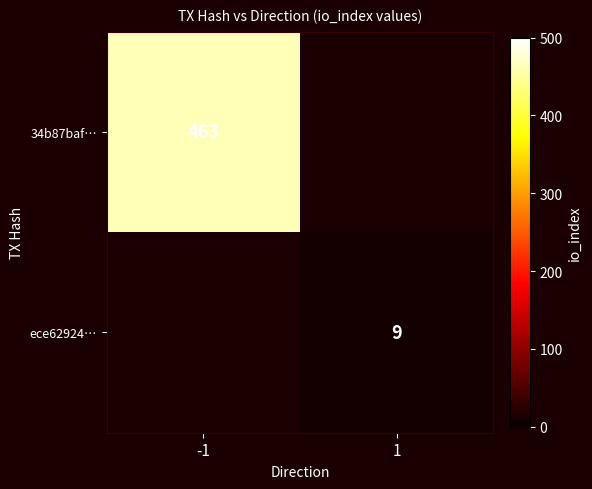

Is the value of 34b87baf… at -1 greater than the value of ece62924… at 1?

Yes